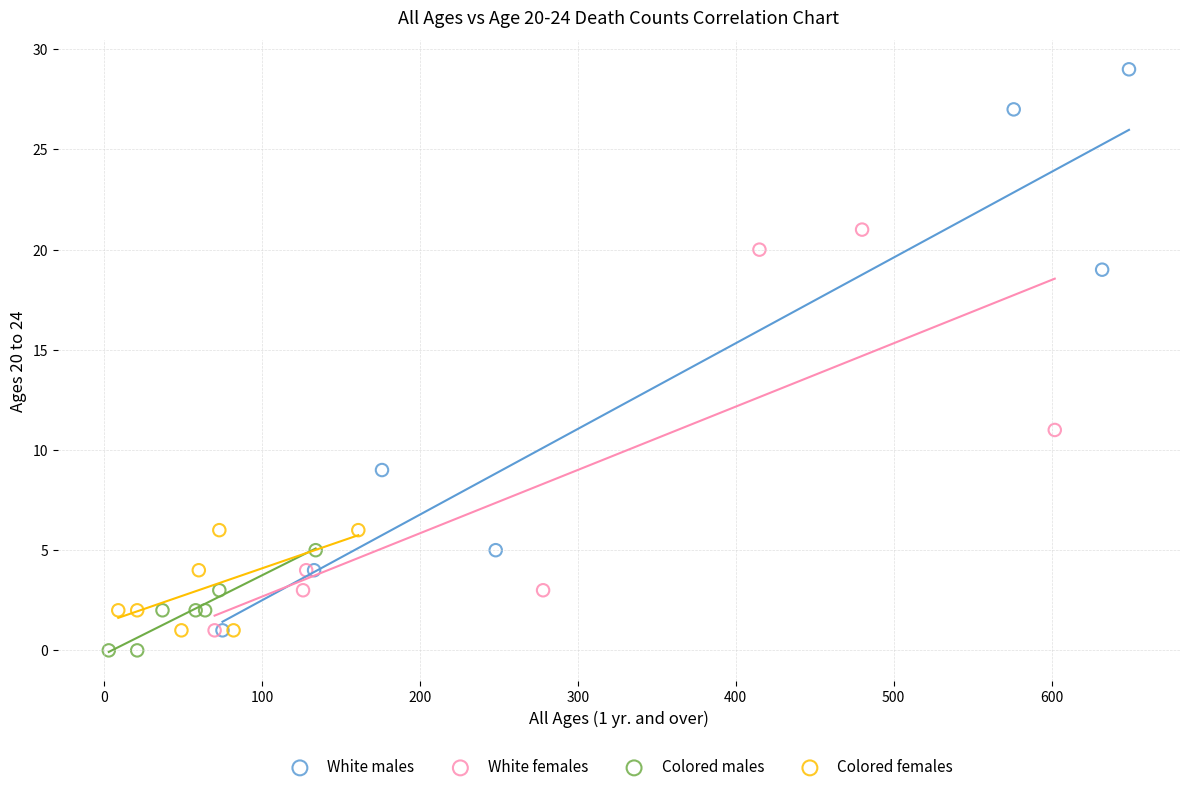

Which series reaches the maximum Y coordinate?

White males